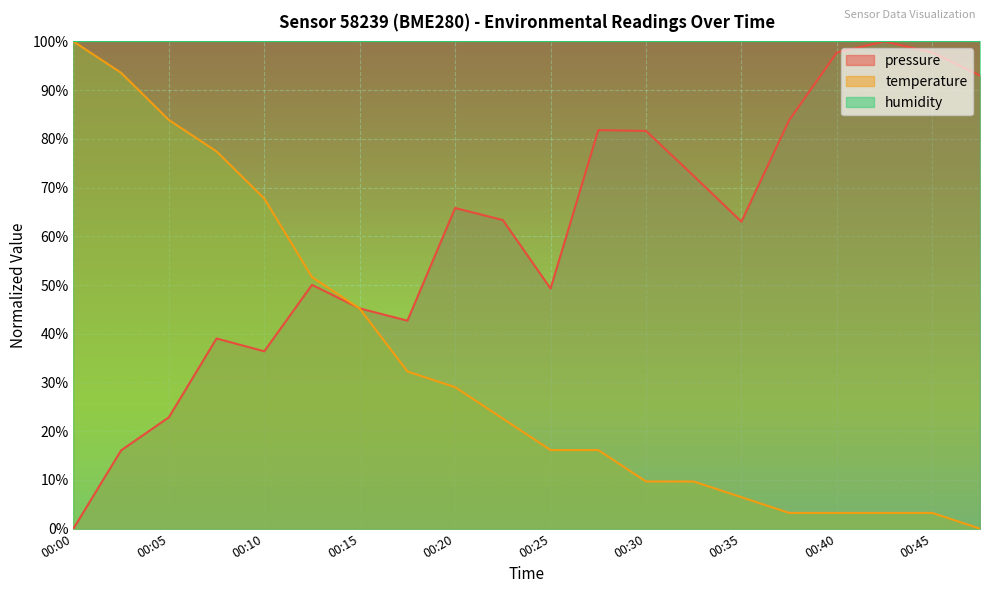

True or false: temperature has a value of 16.1 at 00:27.

True